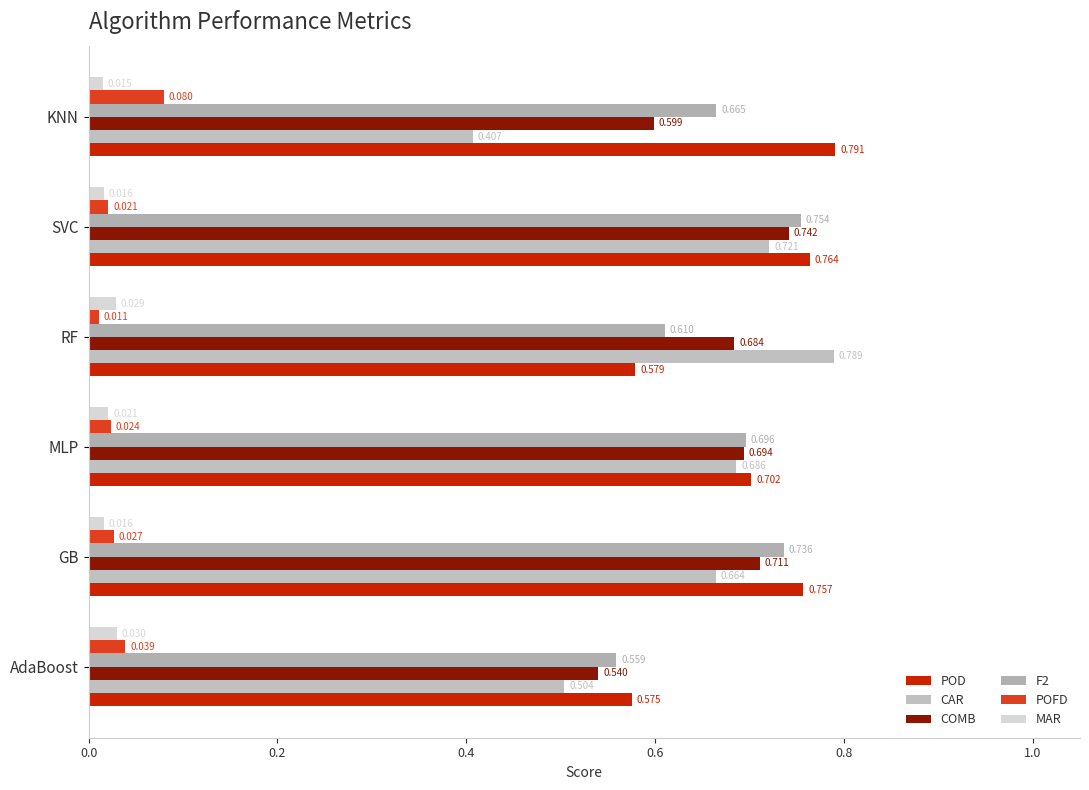

Count the number of categories in the chart.

6